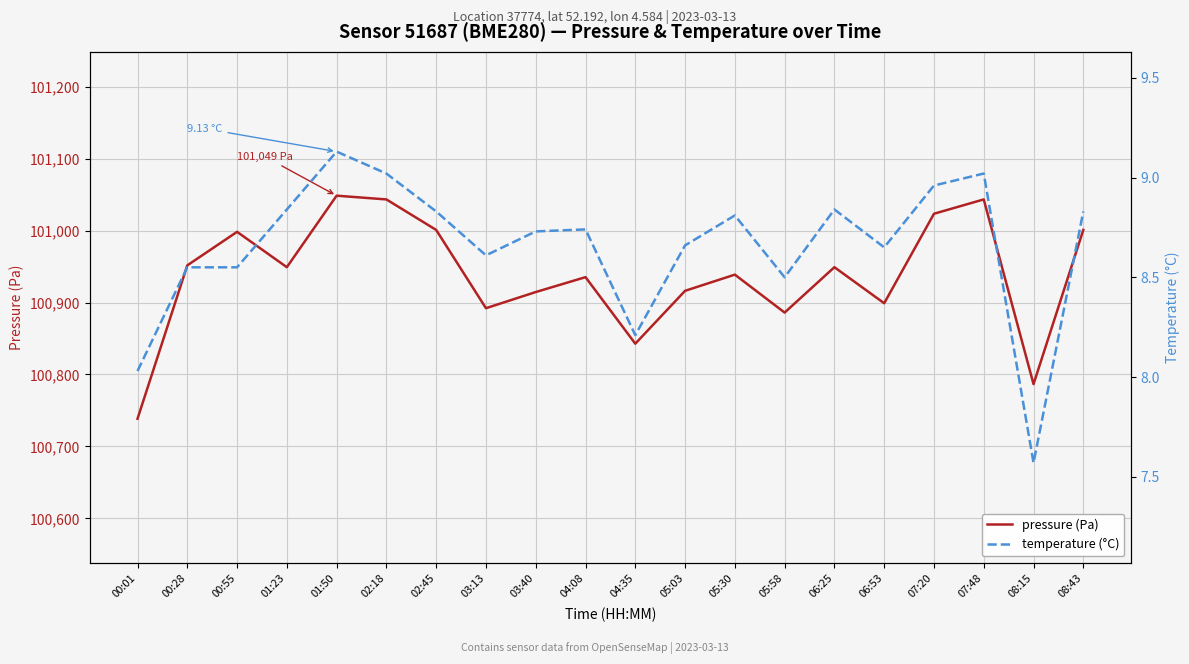

Reading left to right, what are all the values shown in this chart?

pressure (Pa): 00:01=100738.4	00:28=100951.7	00:55=100998.3	01:23=100949.2	01:50=101048.6	02:18=101043.4	02:45=101001.0	03:13=100892.1	03:40=100914.6	04:08=100935.3	04:35=100842.8	05:03=100916.3	05:30=100938.8	05:58=100886.1	06:25=100949.2	06:53=100899.0	07:20=101023.5	07:48=101043.4	08:15=100786.6	08:43=101001.0
temperature (°C): 00:01=8.0	00:28=8.6	00:55=8.6	01:23=8.8	01:50=9.1	02:18=9.0	02:45=8.8	03:13=8.6	03:40=8.7	04:08=8.7	04:35=8.2	05:03=8.7	05:30=8.8	05:58=8.5	06:25=8.8	06:53=8.7	07:20=9.0	07:48=9.0	08:15=7.6	08:43=8.8